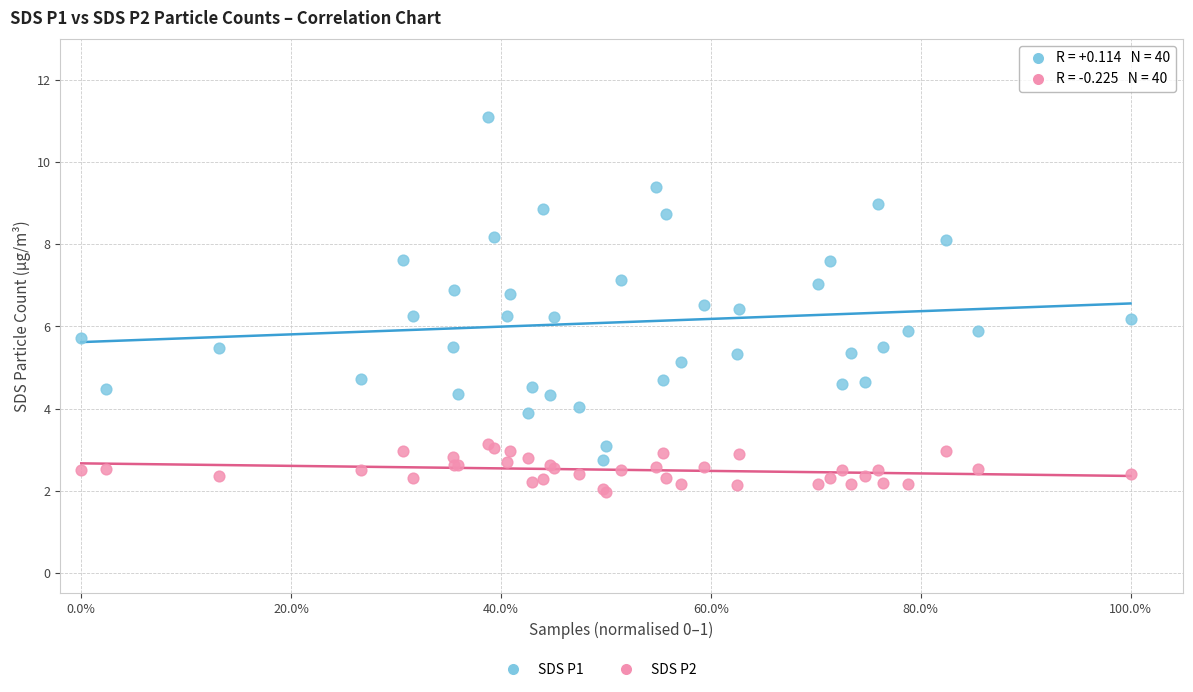

Which series reaches the maximum Y coordinate?

SDS P1